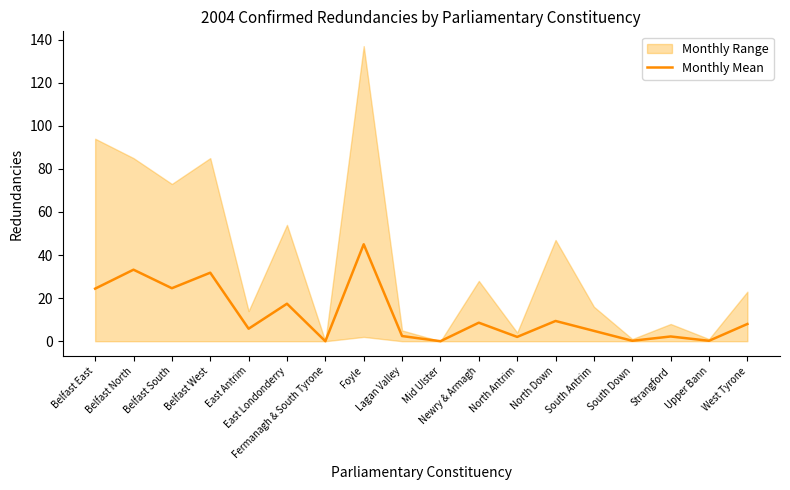

Is it true that the value at Newry & Armagh is 12.2?

False